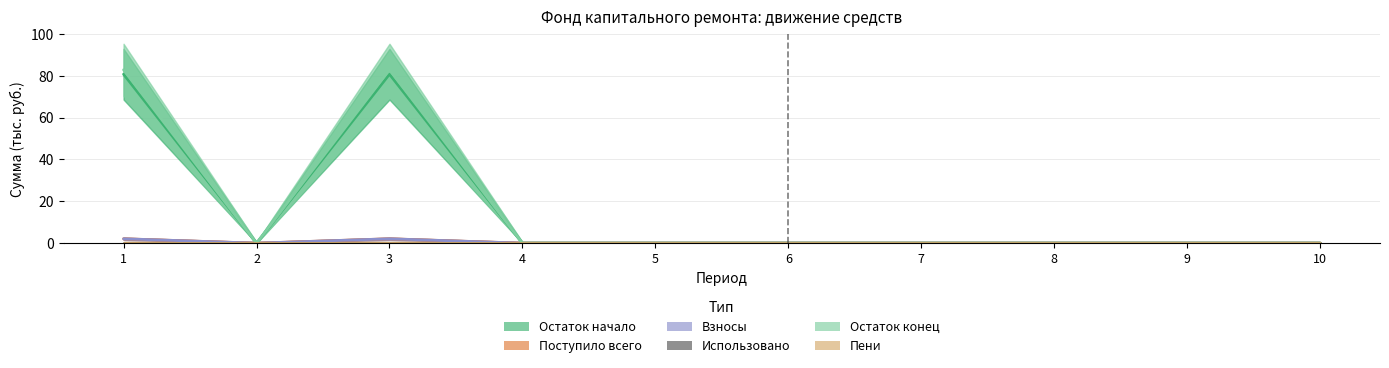

What is the highest value of the Остаток конец series?

82.9